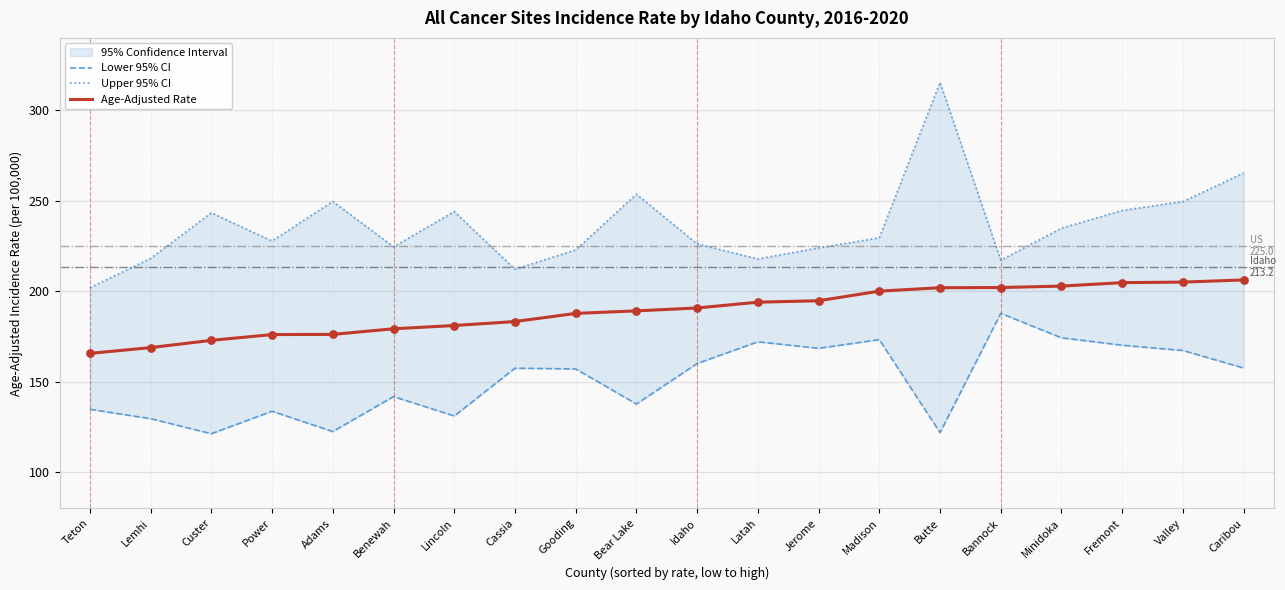

Which series contains the lowest Y value?

Lower 95% CI